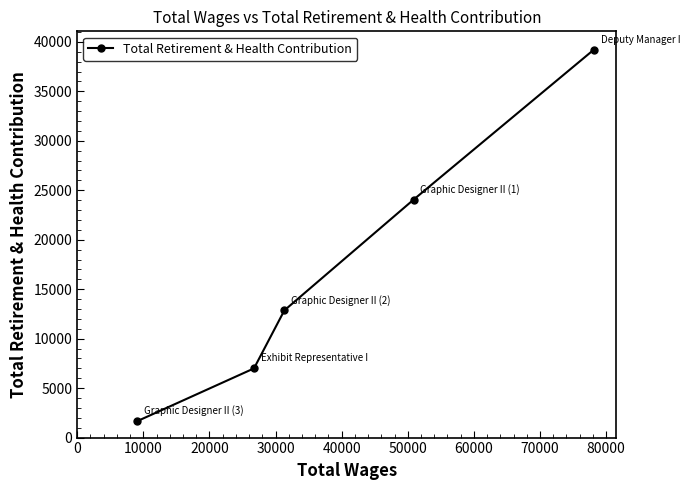

How many distinct data groups are displayed?

1